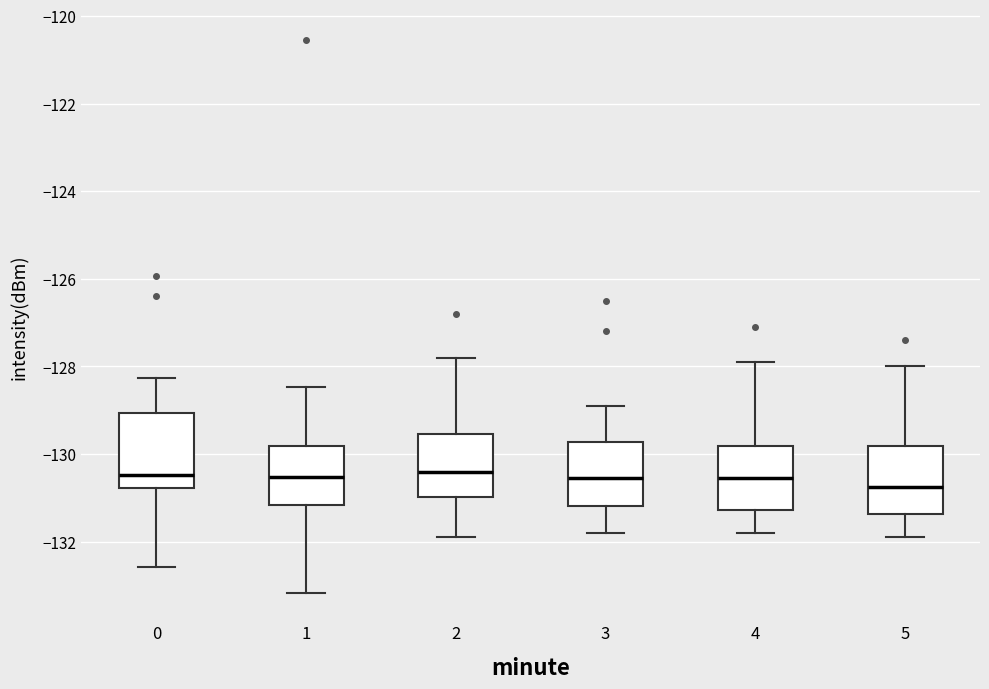

Reading left to right, transcribe this box plot: for each box, give where its median line is, the range the box spans, and where its two whiskers end, as read against the y-axis. The values are not printed on the chart, so give them approximately, as read against the axis.

0: median -130.4, box -130.8 to -129.0, whiskers -132.6 to -128.2
1: median -130.6, box -131.2 to -129.8, whiskers -133.2 to -128.4
2: median -130.4, box -131.0 to -129.6, whiskers -131.8 to -127.8
3: median -130.6, box -131.2 to -129.8, whiskers -131.8 to -128.8
4: median -130.6, box -131.2 to -129.8, whiskers -131.8 to -127.8
5: median -130.8, box -131.4 to -129.8, whiskers -131.8 to -128.0